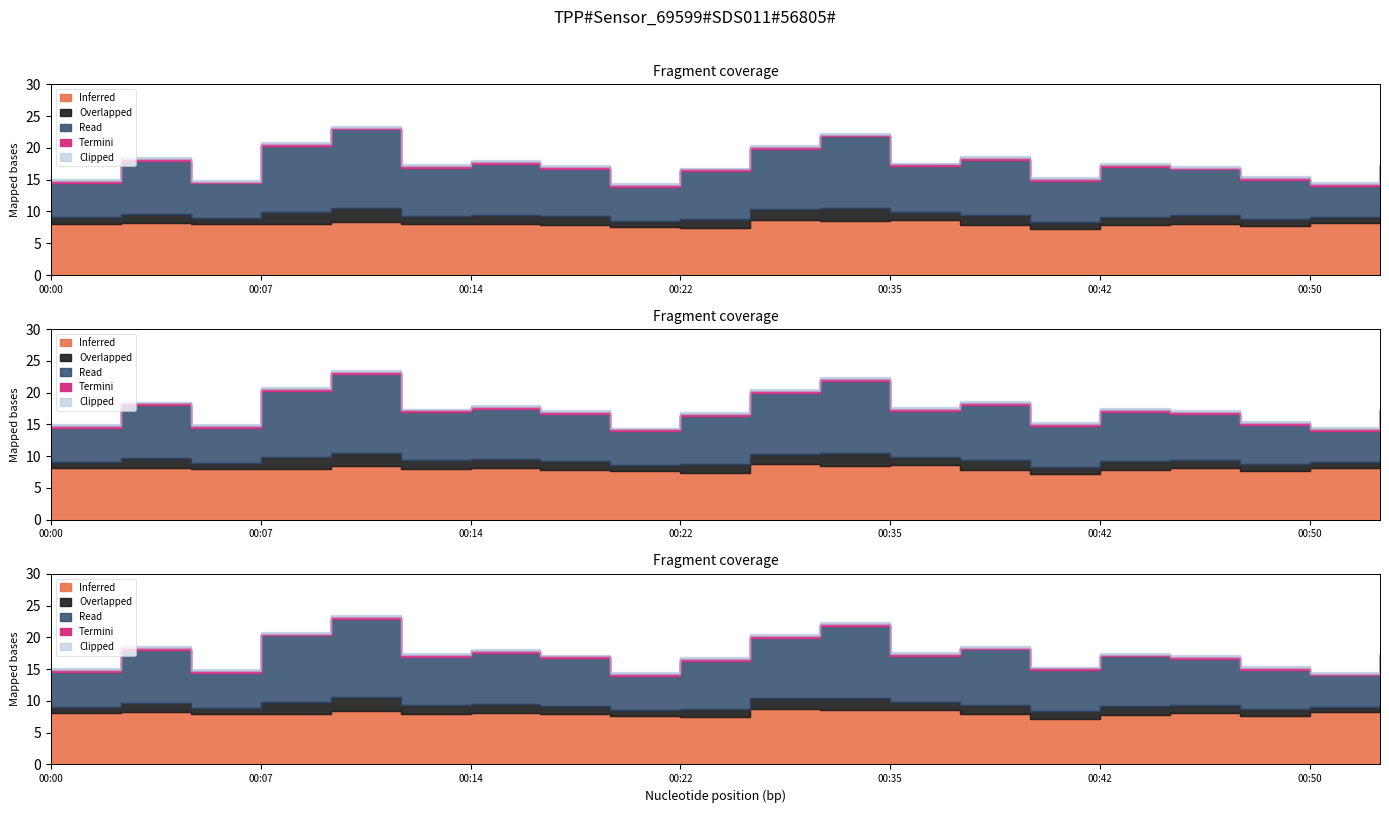

True or false: P1 and P2 intersect in this chart.

False